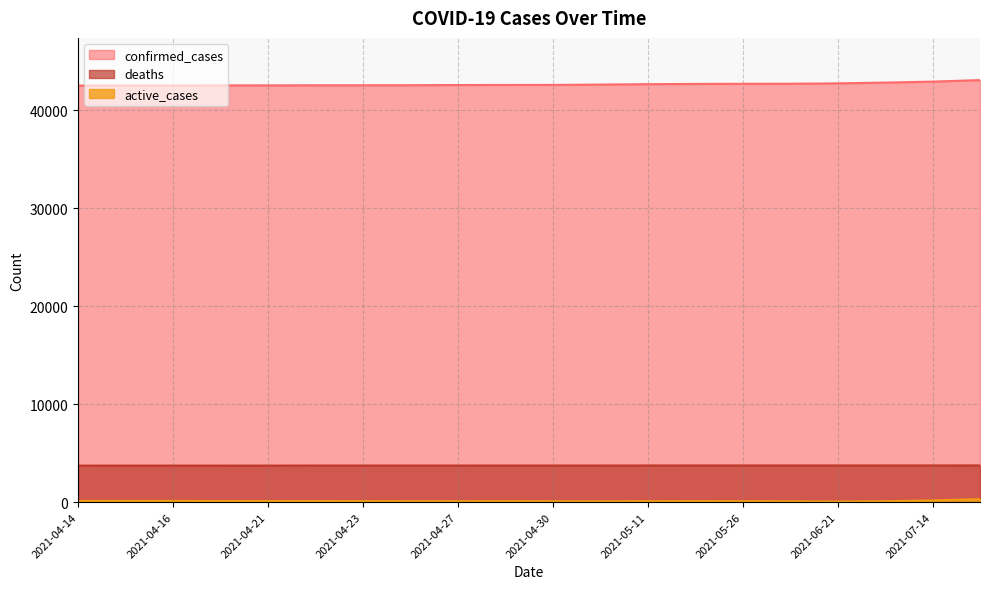

What is the average value of the active_cases series?

118